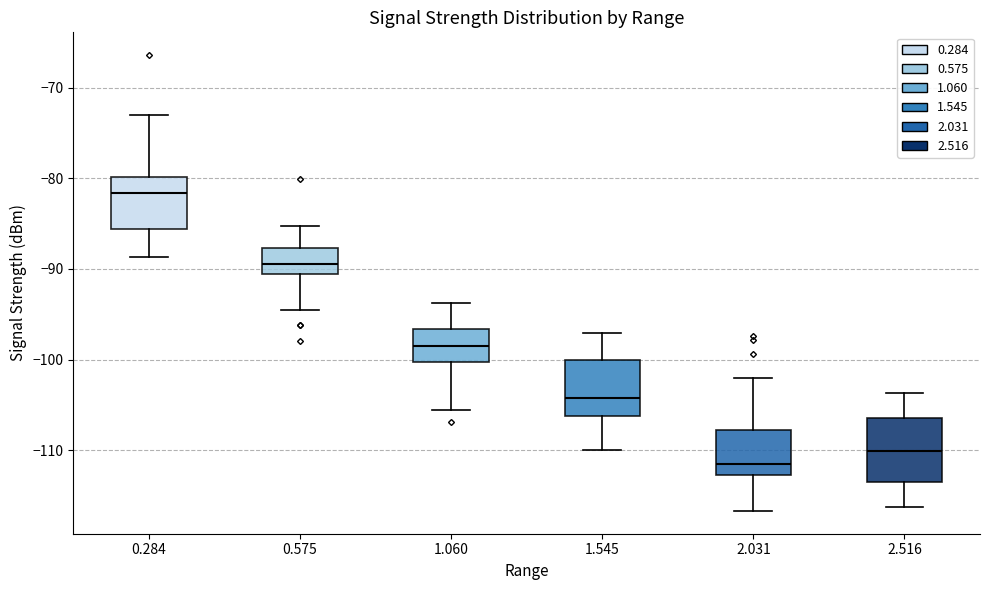

Reading left to right, transcribe this box plot: for each box, give where its median line is, the range the box spans, and where its two whiskers end, as read against the y-axis. The values are not printed on the chart, so give them approximately, as read against the axis.

0.284: median -82, box -86 to -80, whiskers -89 to -73
0.575: median -89, box -90 to -88, whiskers -94 to -85
1.060: median -98, box -100 to -97, whiskers -106 to -94
1.545: median -104, box -106 to -100, whiskers -110 to -97
2.031: median -111, box -113 to -108, whiskers -117 to -102
2.516: median -110, box -113 to -106, whiskers -116 to -104